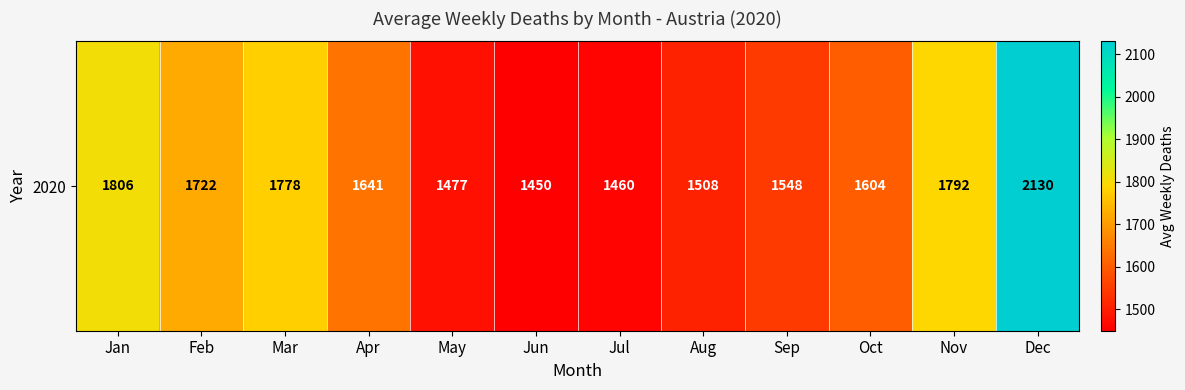

Reading right to left, transcribe all the data shown in this chart.

Dec=2130	Nov=1792	Oct=1604	Sep=1548	Aug=1508	Jul=1460	Jun=1450	May=1477	Apr=1641	Mar=1778	Feb=1722	Jan=1806